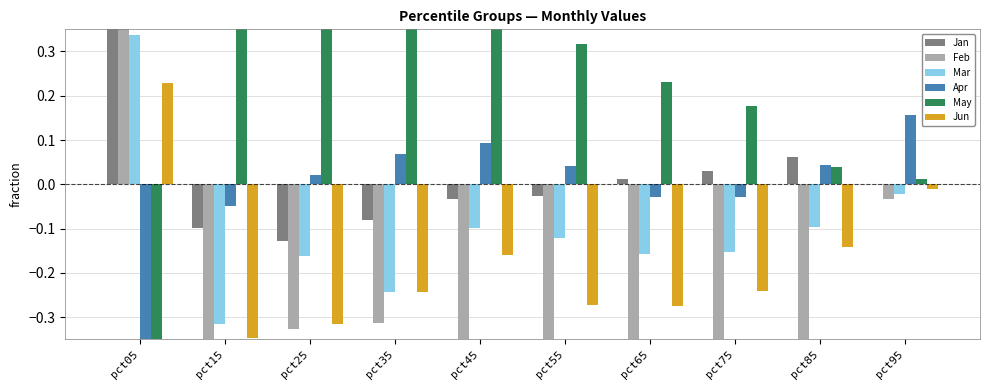

Is the value of Jan at pct45 greater than the value of Jun at pct85?

Yes